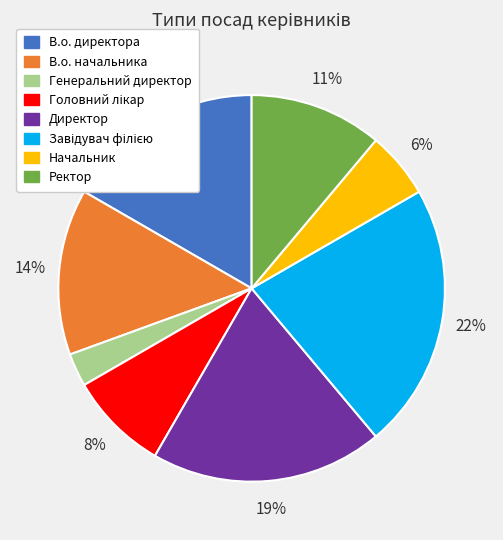

What is the smallest slice in the pie chart?

Генеральний директор